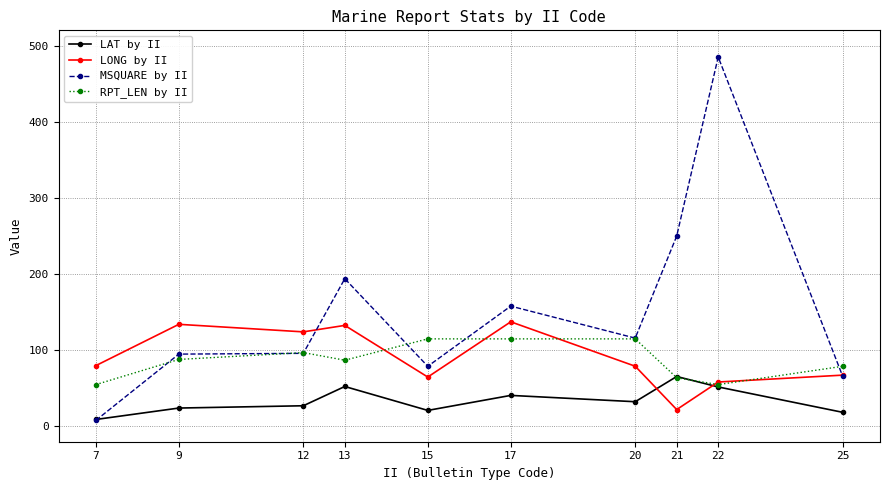

What is the total value across all series at 9?

341.3